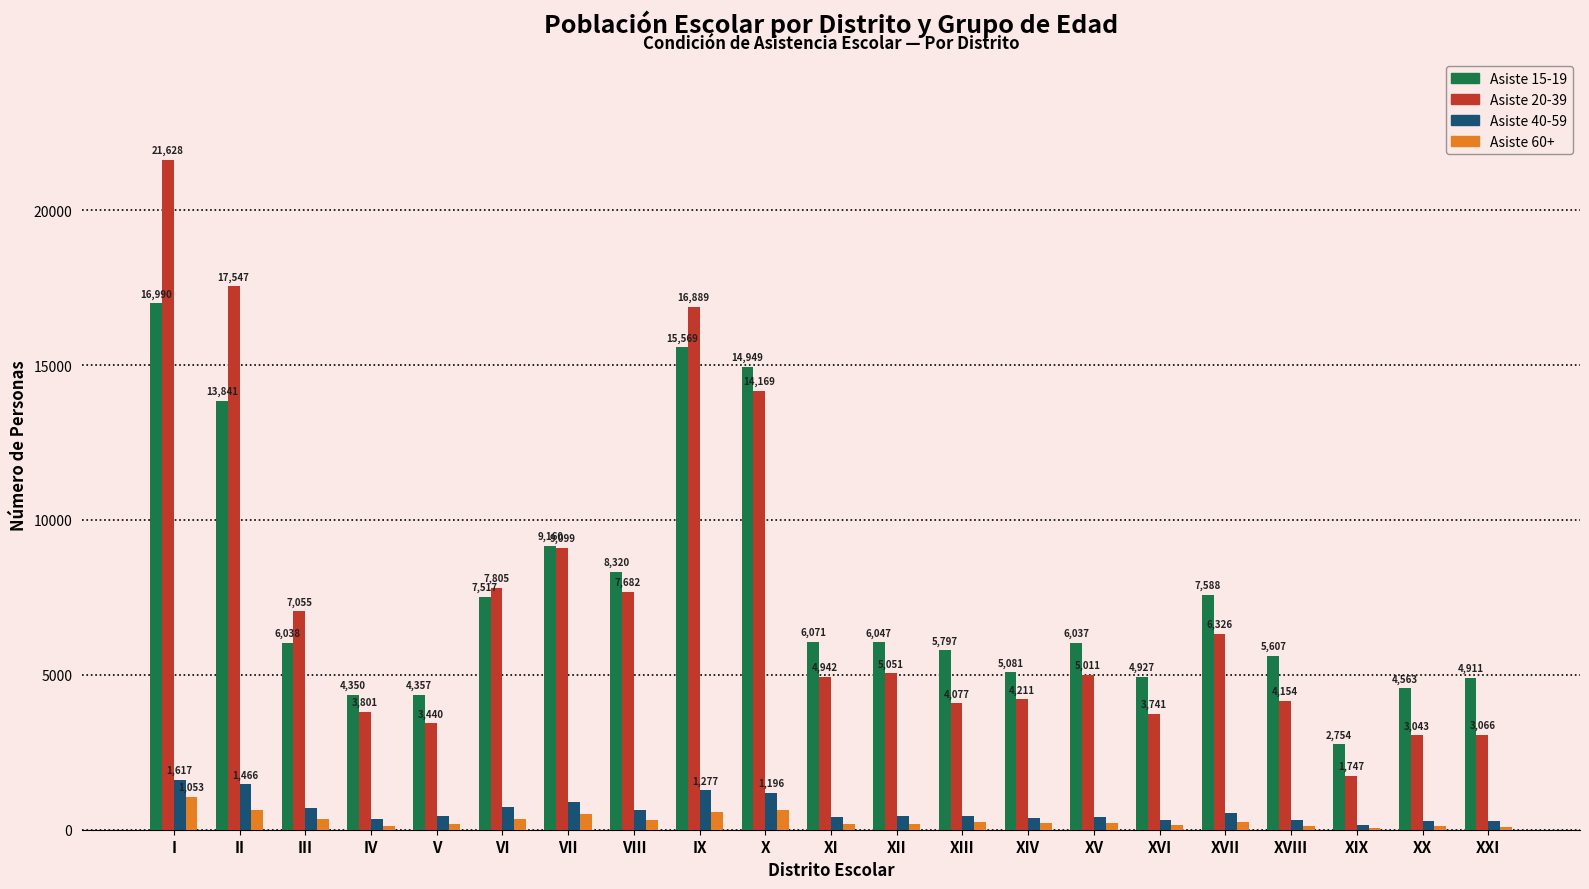

Reading left to right, what are all the values shown in this chart?

Asiste 15-19: I=16990	II=13841	III=6038	IV=4350	V=4357	VI=7517	VII=9160	VIII=8320	IX=15569	X=14949	XI=6071	XII=6047	XIII=5797	XIV=5081	XV=6037	XVI=4927	XVII=7588	XVIII=5607	XIX=2754	XX=4563	XXI=4911
Asiste 20-39: I=21628	II=17547	III=7055	IV=3801	V=3440	VI=7805	VII=9099	VIII=7682	IX=16889	X=14169	XI=4942	XII=5051	XIII=4077	XIV=4211	XV=5011	XVI=3741	XVII=6326	XVIII=4154	XIX=1747	XX=3043	XXI=3066
Asiste 40-59: I=1617	II=1466	III=695	IV=351	V=428	VI=722	VII=880	VIII=645	IX=1277	X=1196	XI=399	XII=436	XIII=446	XIV=392	XV=410	XVI=313	XVII=524	XVIII=324	XIX=139	XX=267	XXI=294
Asiste 60+: I=1053	II=641	III=355	IV=108	V=181	VI=335	VII=505	VIII=330	IX=568	X=625	XI=200	XII=200	XIII=250	XIV=208	XV=206	XVI=167	XVII=262	XVIII=128	XIX=47	XX=113	XXI=94